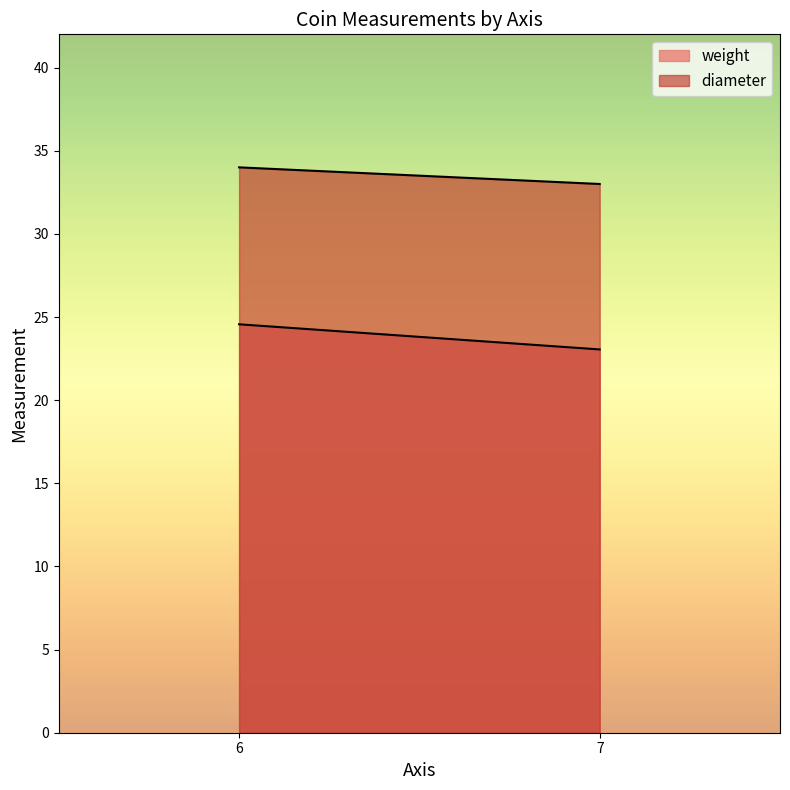

List the series in order of their overall mean, highest first.

diameter, weight